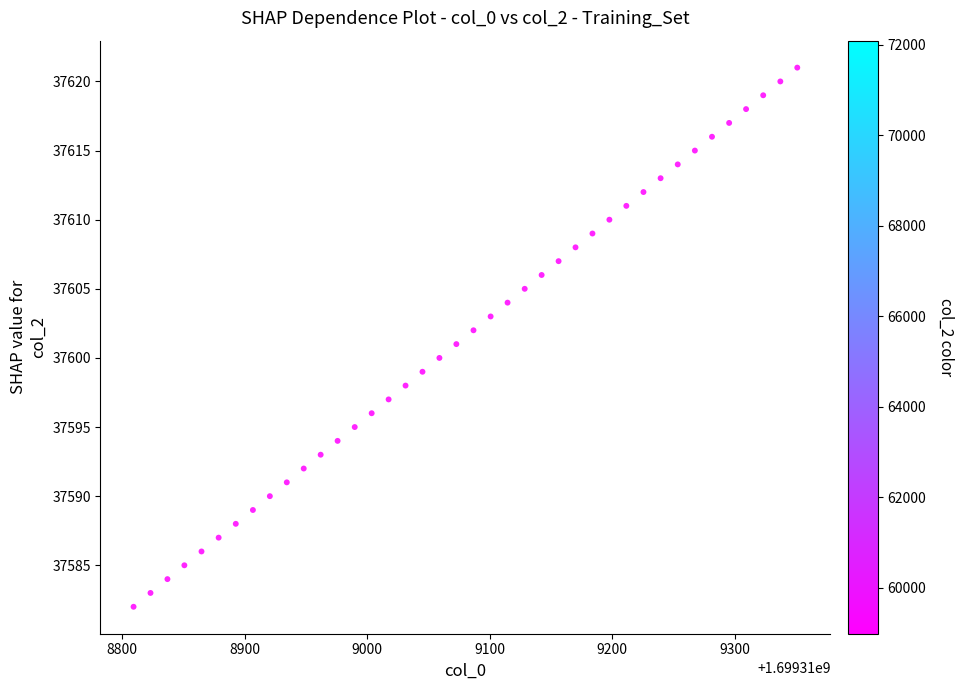

What is the range of Y values (max minus min)?

39